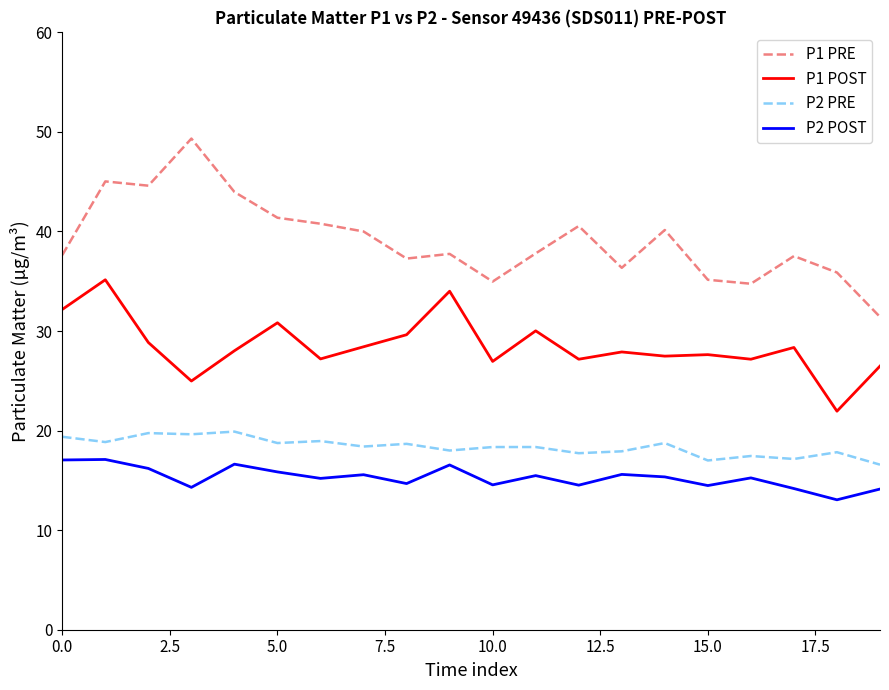

True or false: P1 POST and P1 PRE intersect in this chart.

False